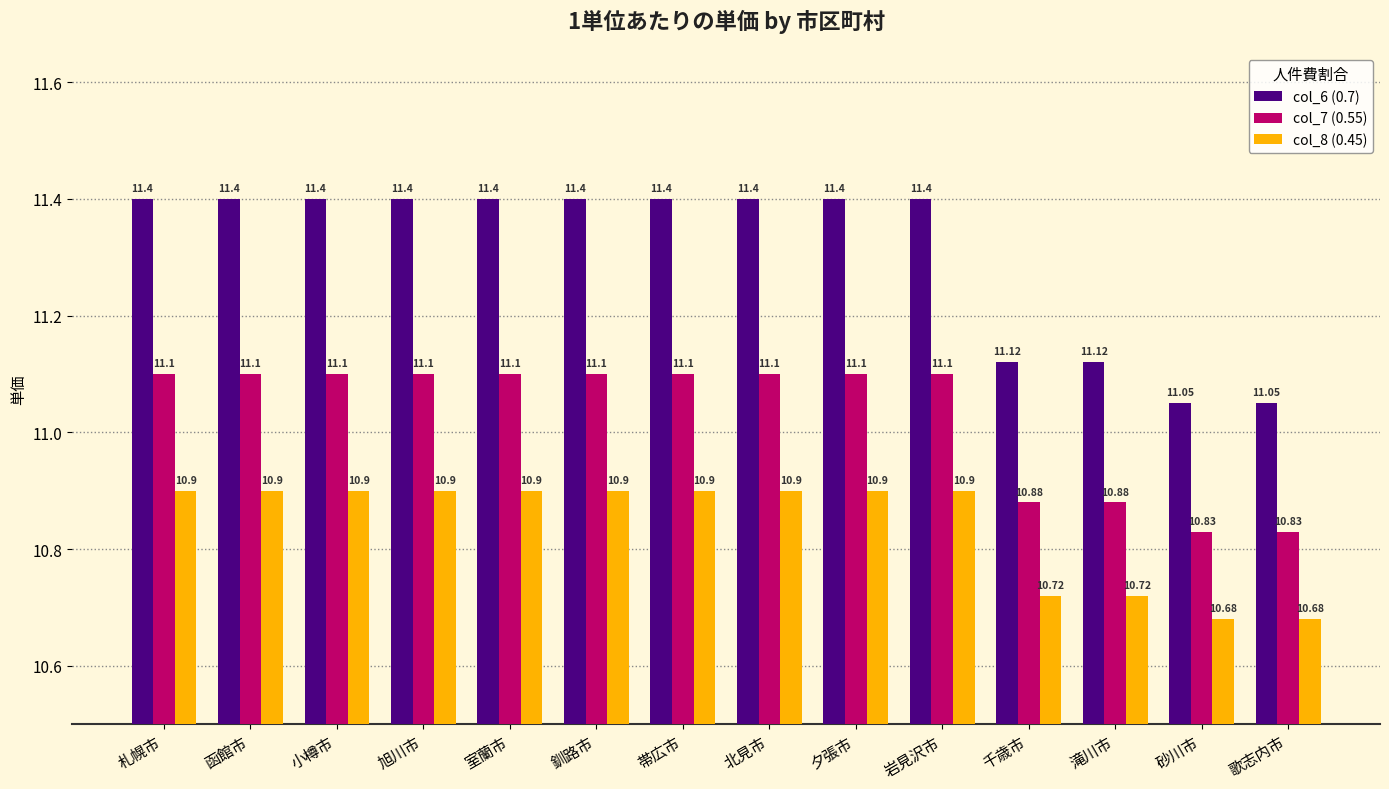

Reading left to right, extract all data points from this chart.

col_6 (0.7): 11.4	11.4	11.4	11.4	11.4	11.4	11.4	11.4	11.4	11.4	11.1	11.1	11.1	11.1
col_7 (0.55): 11.1	11.1	11.1	11.1	11.1	11.1	11.1	11.1	11.1	11.1	10.9	10.9	10.8	10.8
col_8 (0.45): 10.9	10.9	10.9	10.9	10.9	10.9	10.9	10.9	10.9	10.9	10.7	10.7	10.7	10.7